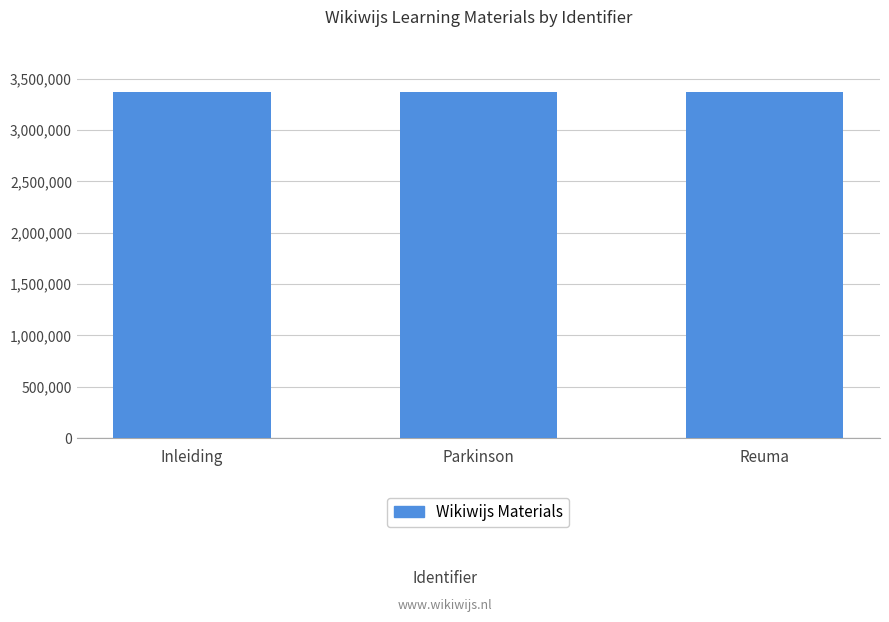

What is the greatest value displayed?

3375385